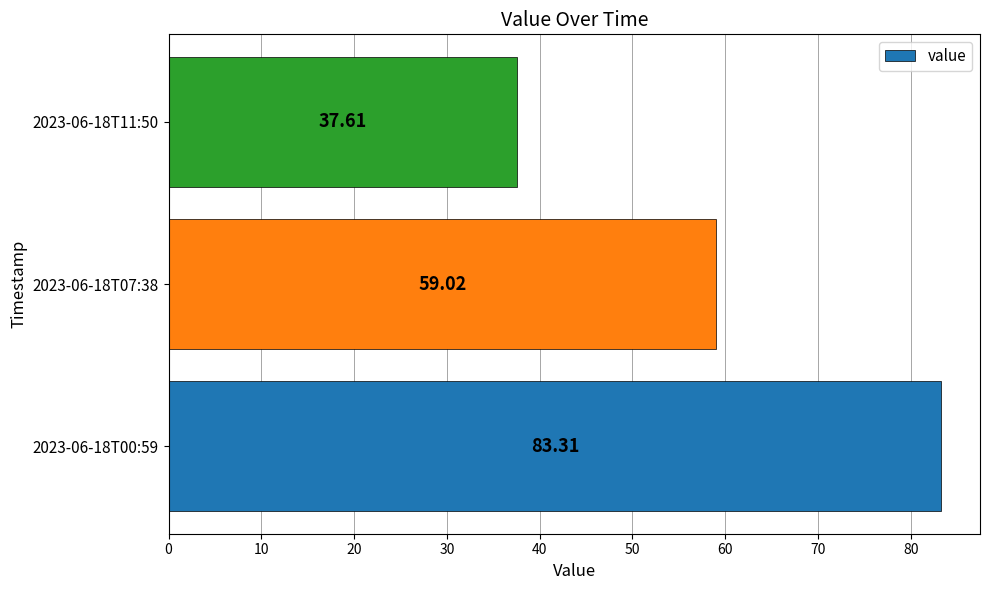

What is the change in value from 2023-06-18T00:59 to 2023-06-18T11:50?

-45.7